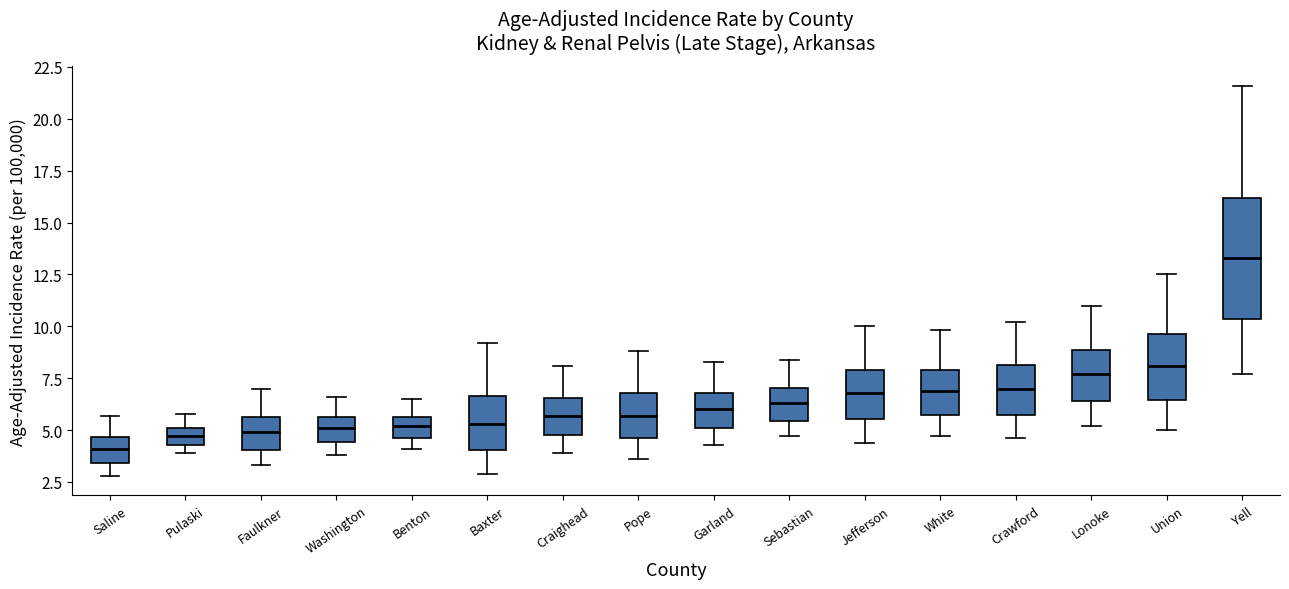

Reading left to right, read every box against the y-axis: the position of its median line, the range the box covers, and the ends of its whiskers. The values are not printed on the chart, so give them approximately, as read against the axis.

Saline: median 4.0, box 3.5 to 4.5, whiskers 3.0 to 5.5
Pulaski: median 4.5 (inside the box), box 4.5 to 5.0, whiskers 4.0 to 6.0
Faulkner: median 5.0, box 4.0 to 5.5, whiskers 3.5 to 7.0
Washington: median 5.0, box 4.5 to 5.5, whiskers 4.0 to 6.5
Benton: median 5.0, box 4.5 to 5.5, whiskers 4.0 to 6.5
Baxter: median 5.5, box 4.0 to 6.5, whiskers 3.0 to 9.0
Craighead: median 5.5, box 5.0 to 6.5, whiskers 4.0 to 8.0
Pope: median 5.5, box 4.5 to 7.0, whiskers 3.5 to 9.0
Garland: median 6.0, box 5.0 to 7.0, whiskers 4.5 to 8.5
Sebastian: median 6.5, box 5.5 to 7.0, whiskers 4.5 to 8.5
Jefferson: median 7.0, box 5.5 to 8.0, whiskers 4.5 to 10.0
White: median 7.0, box 5.5 to 8.0, whiskers 4.5 to 10.0
Crawford: median 7.0, box 5.5 to 8.0, whiskers 4.5 to 10.0
Lonoke: median 7.5, box 6.5 to 9.0, whiskers 5.0 to 11.0
Union: median 8.0, box 6.5 to 9.5, whiskers 5.0 to 12.5
Yell: median 13.5, box 10.5 to 16.0, whiskers 7.5 to 21.5